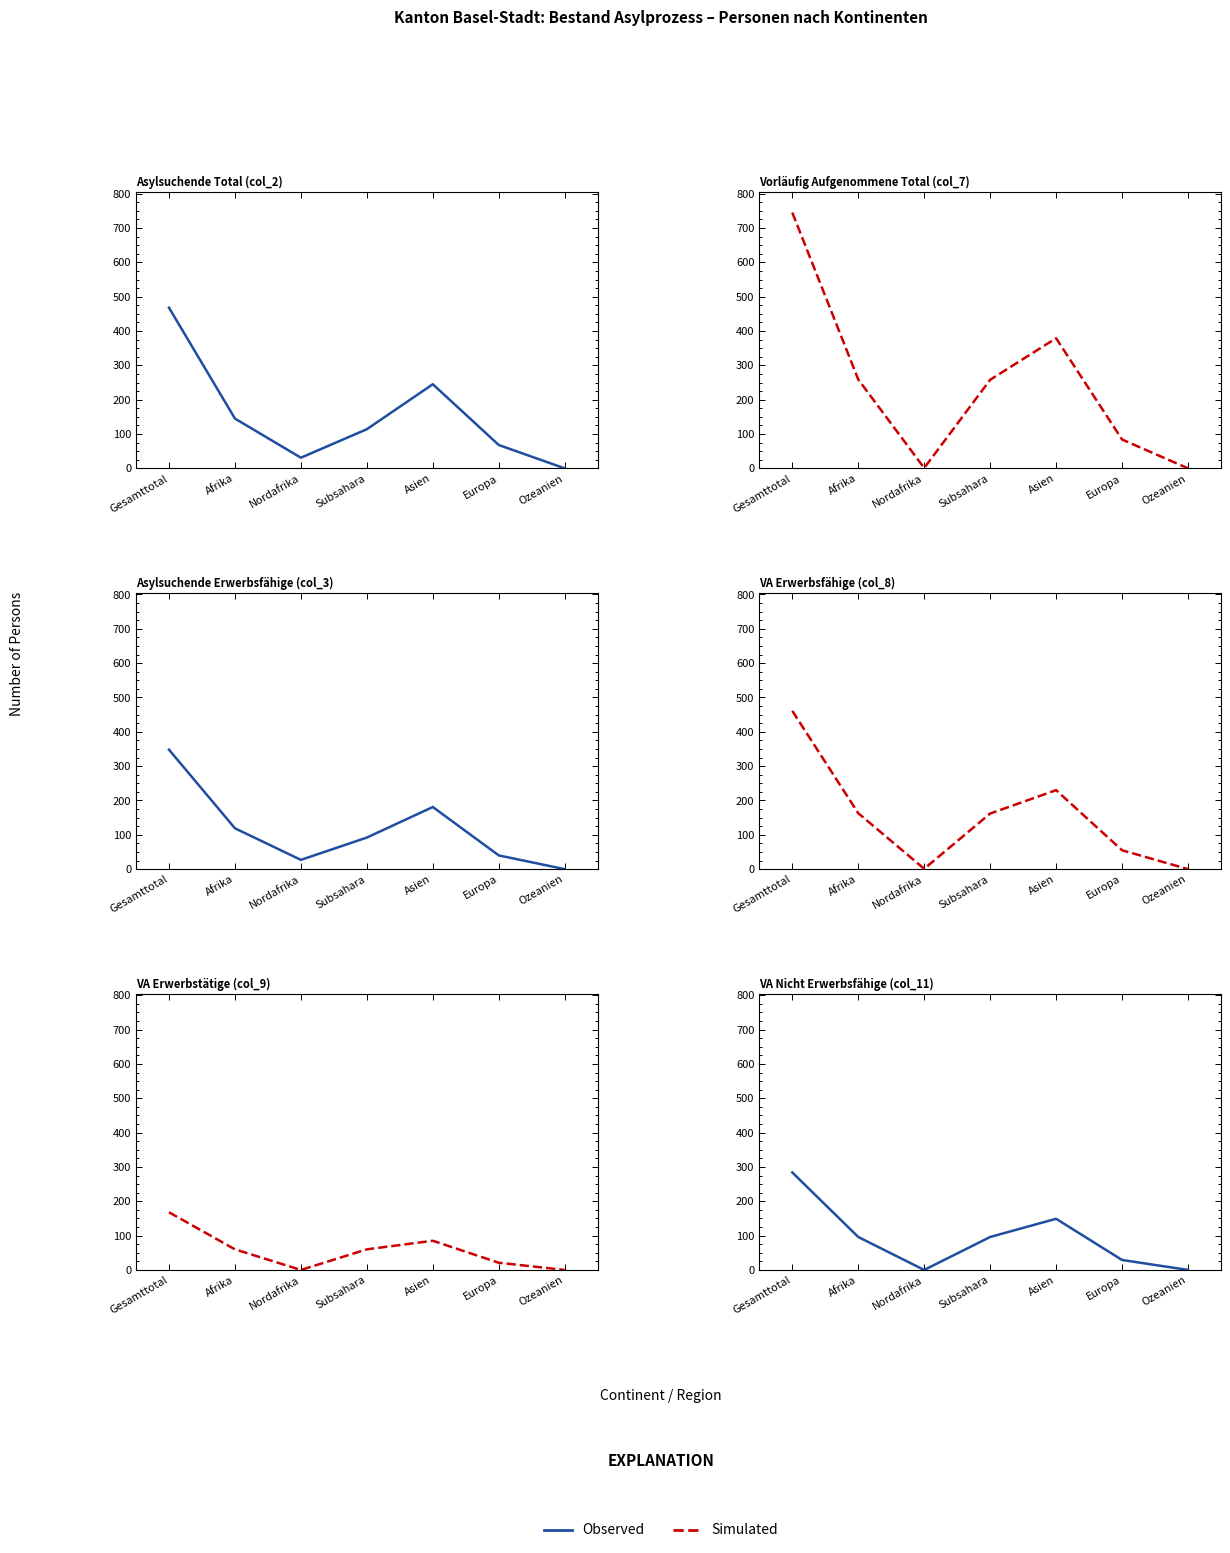

What is the value of the Observed point at the 5th from the left?

181